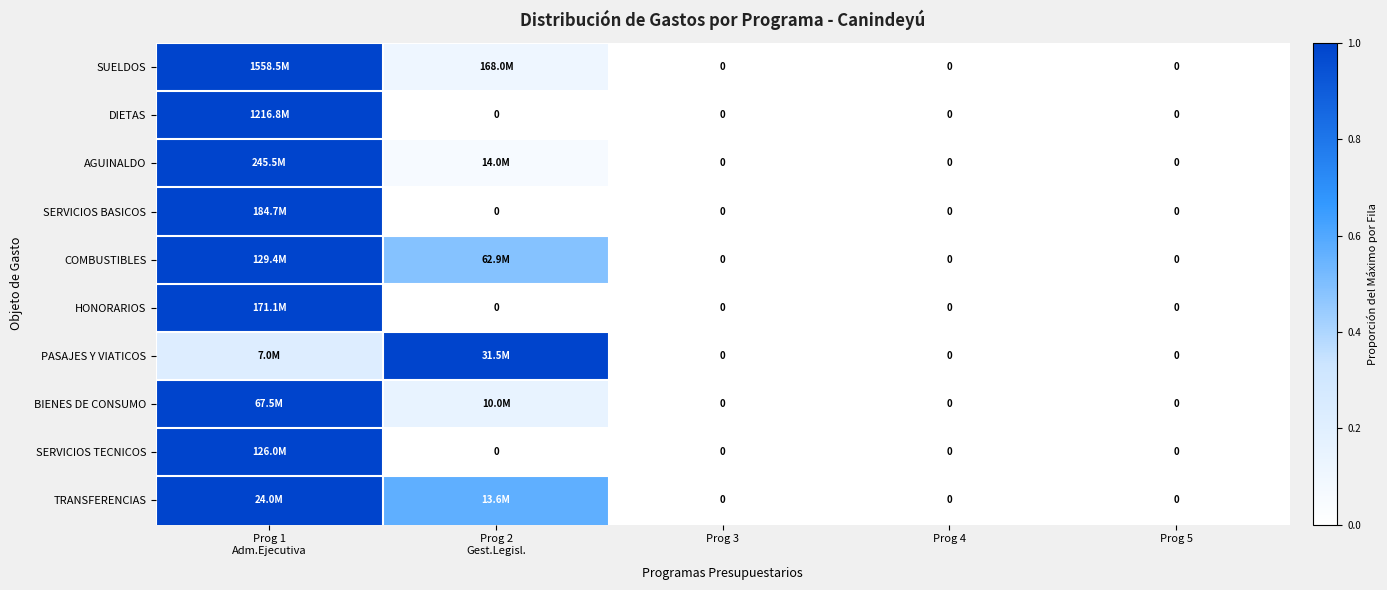

What is the difference between the HONORARIOS values at Prog 1 Adm.Ejecutiva and Prog 4?

1.0